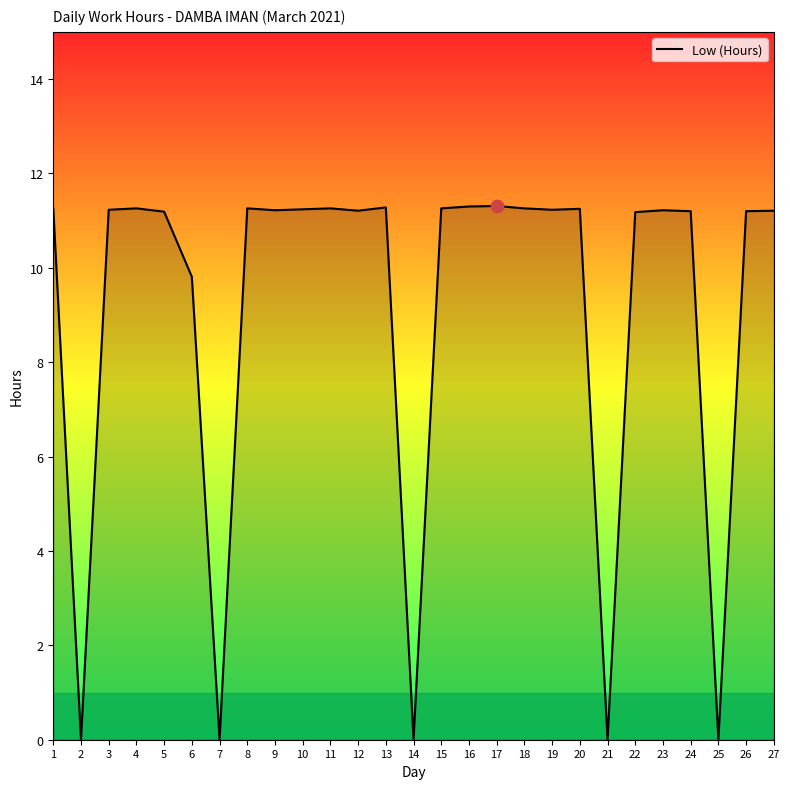

Approximately how many times larger is the value at 9 compared to 6?

1.1